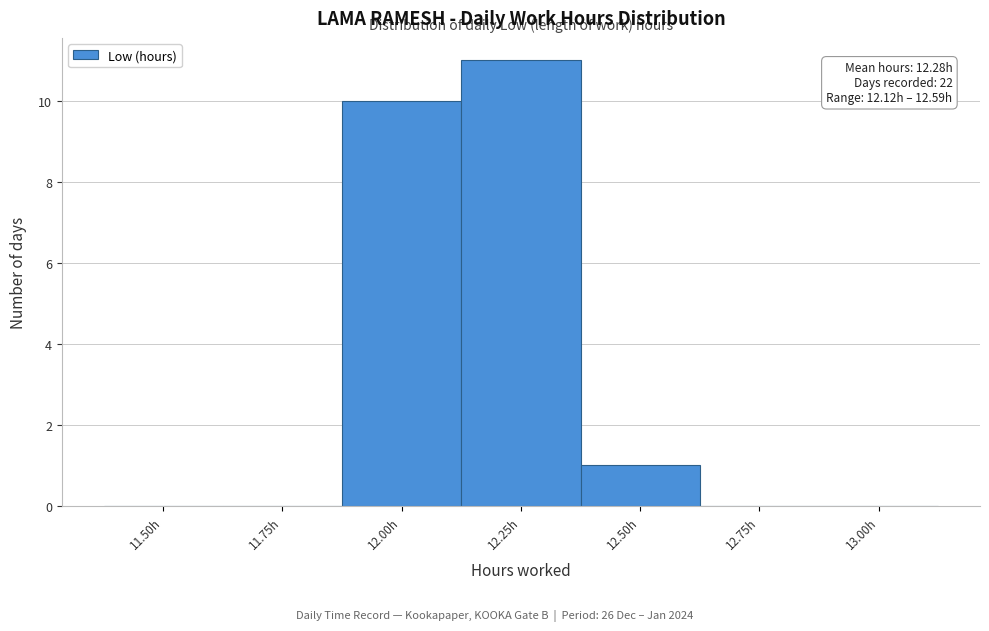

Reading left to right, what are all the values shown in this chart?

11.50h=0	11.75h=0	12.00h=10	12.25h=11	12.50h=1	12.75h=0	13.00h=0